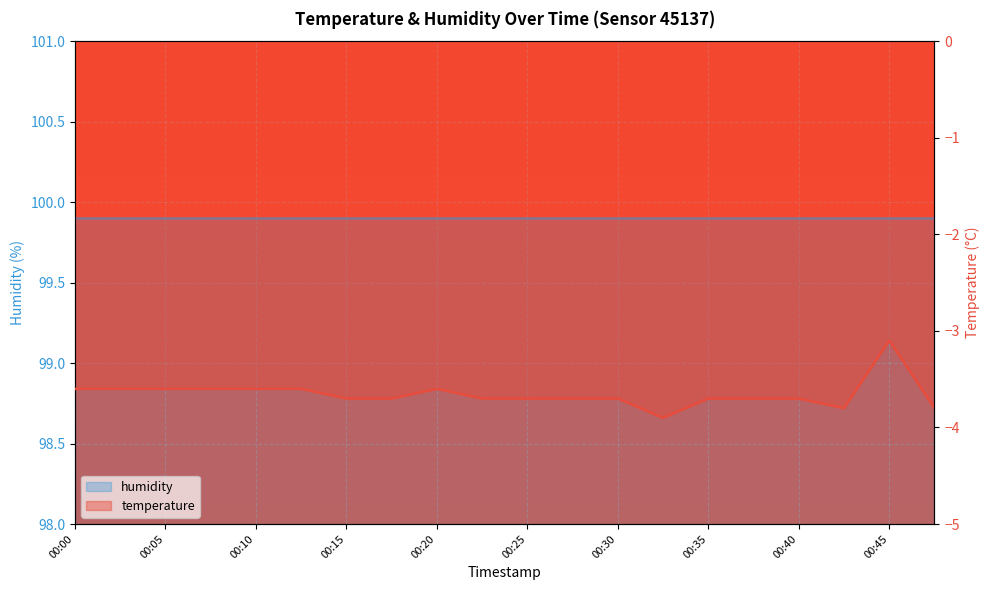

Which category has the lowest value across all series?

00:32